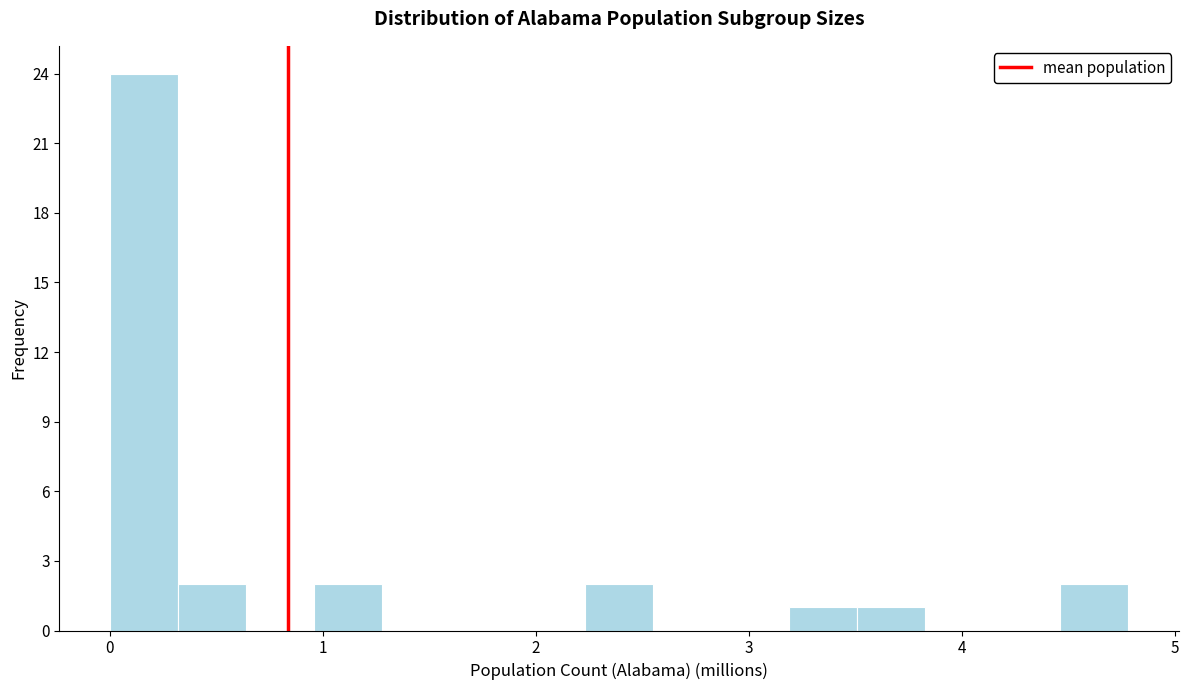

Read against the x-axis, roughly where is the centre of the tallest bar?

0.2